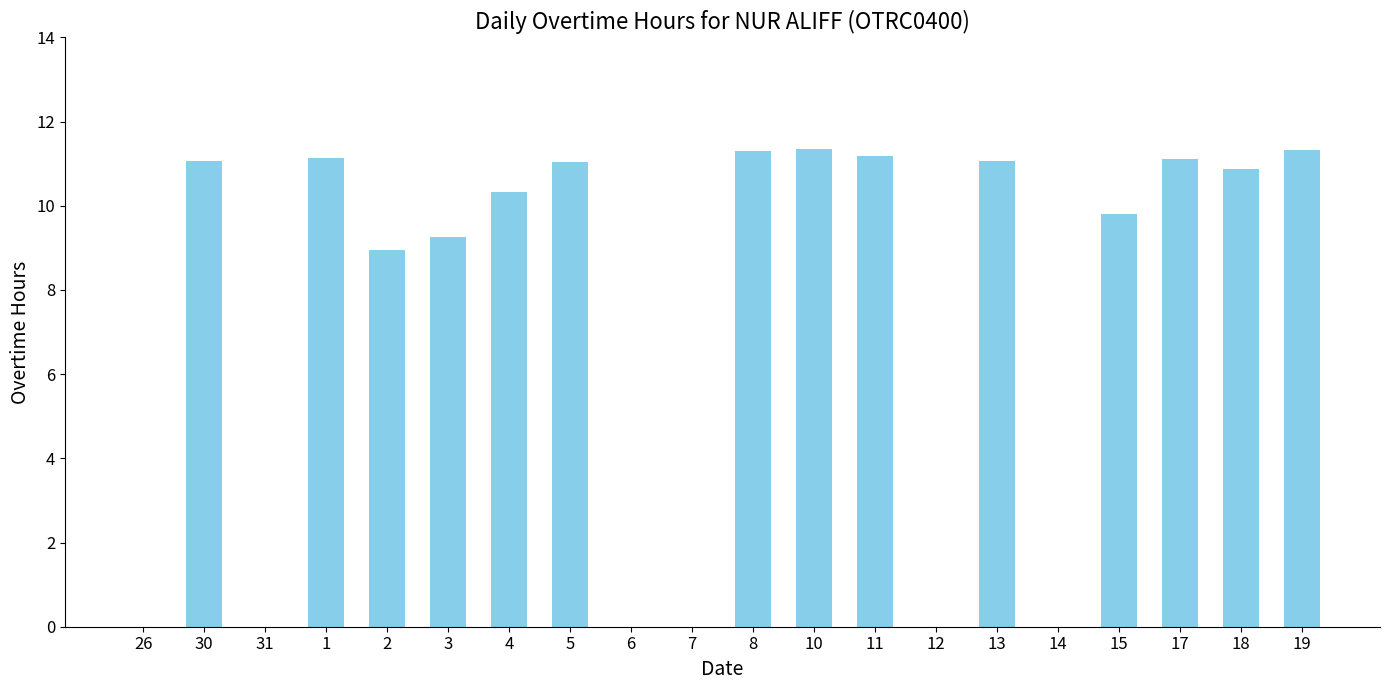

Is it true that the value at 2 is 8.9?

True